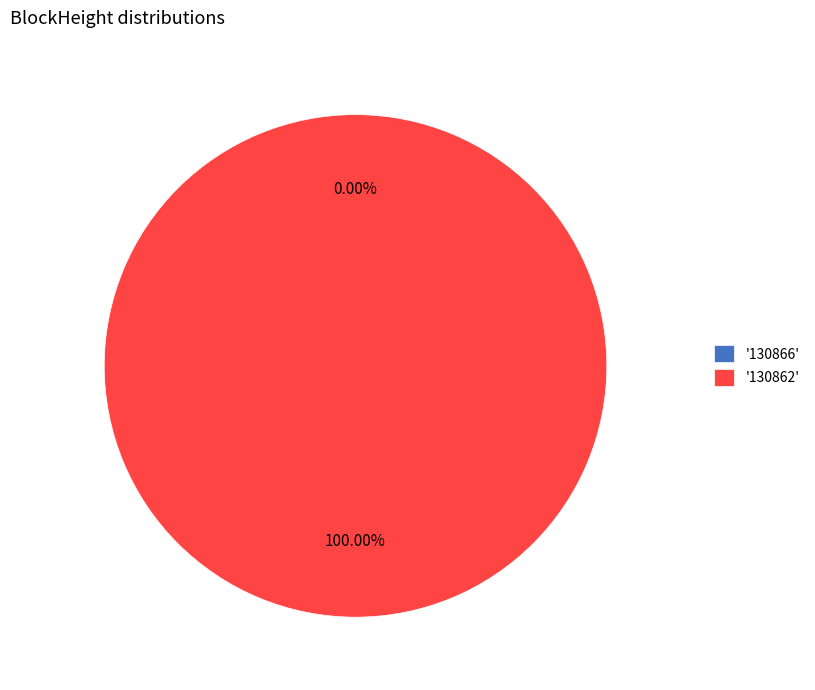

What is the smallest slice in the pie chart?

130866